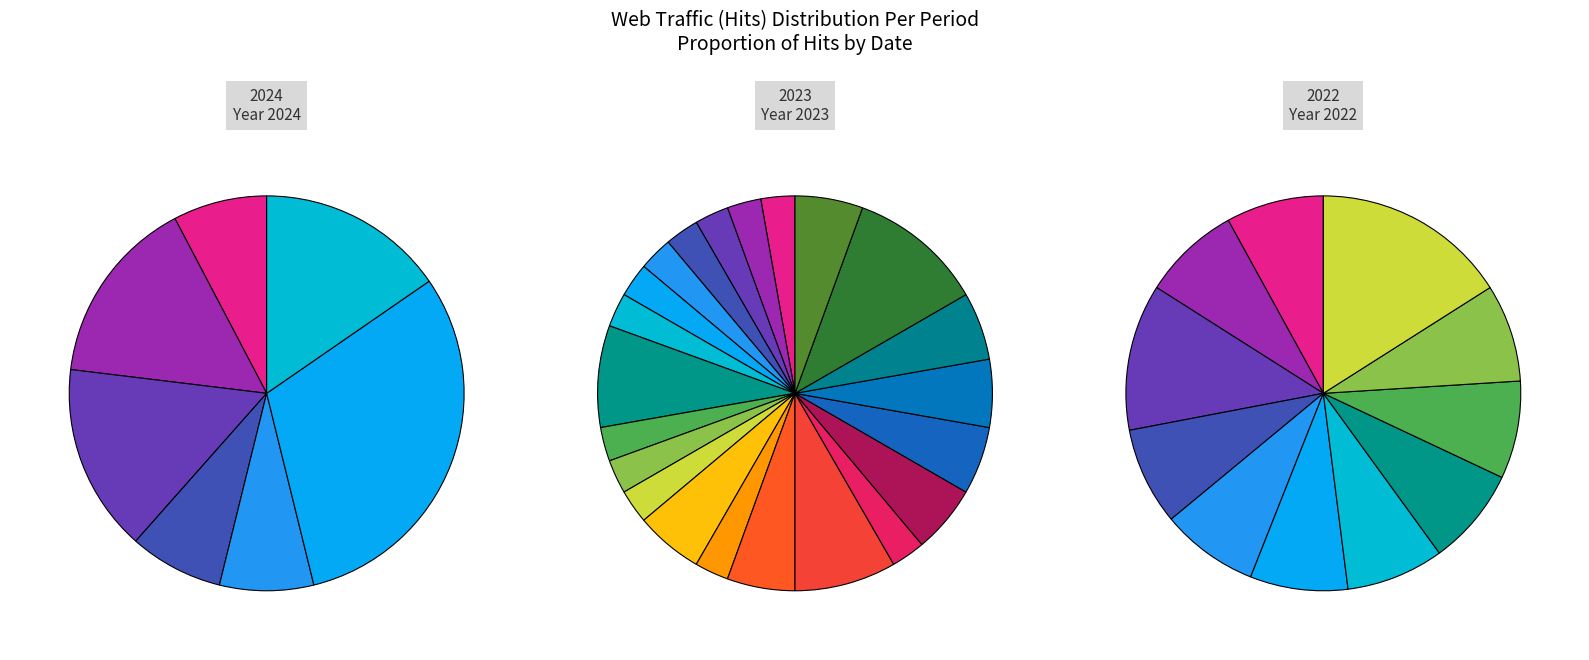

Is there a majority slice in this chart?

No